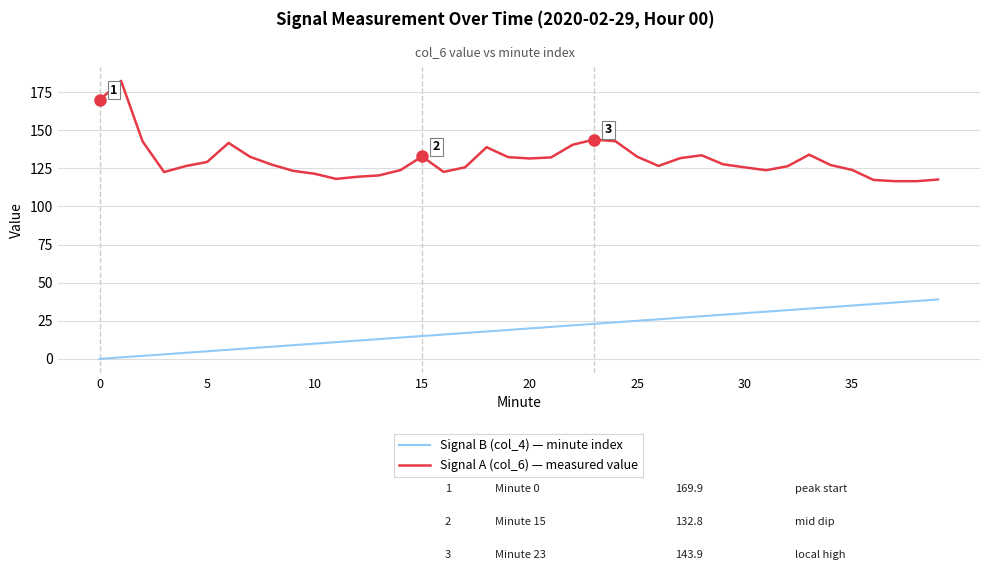

List the series in order of their peak value, highest first.

Signal A (col_6) — measured value, Signal B (col_4) — minute index